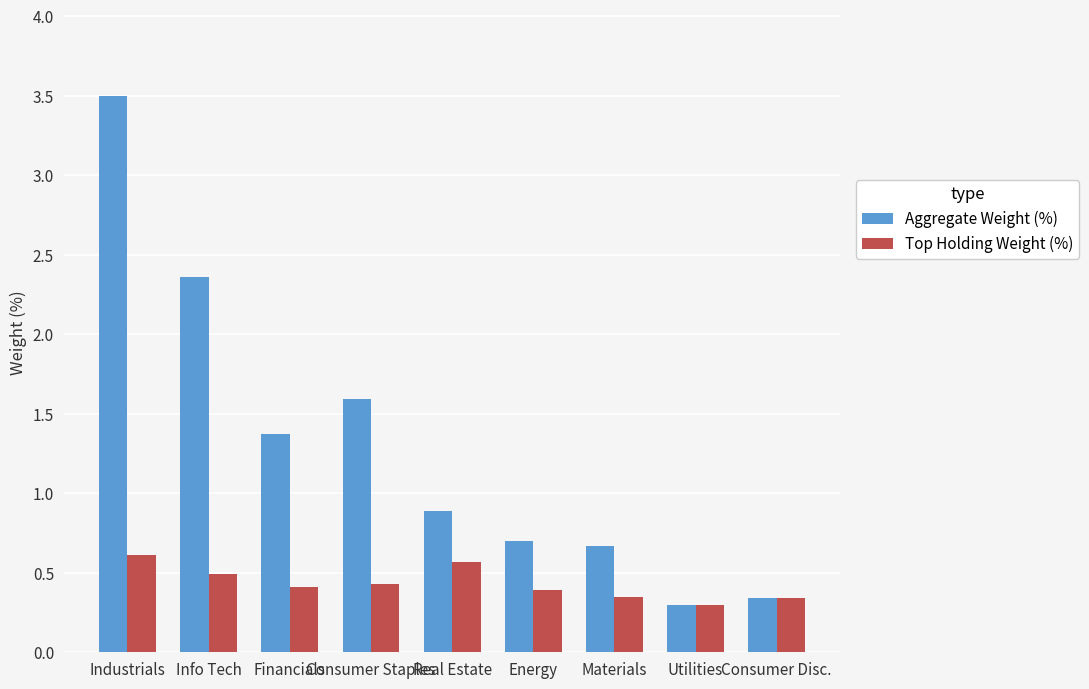

What is the sum of the Top Holding Weight (%) values at Utilities and Info Tech?

0.8